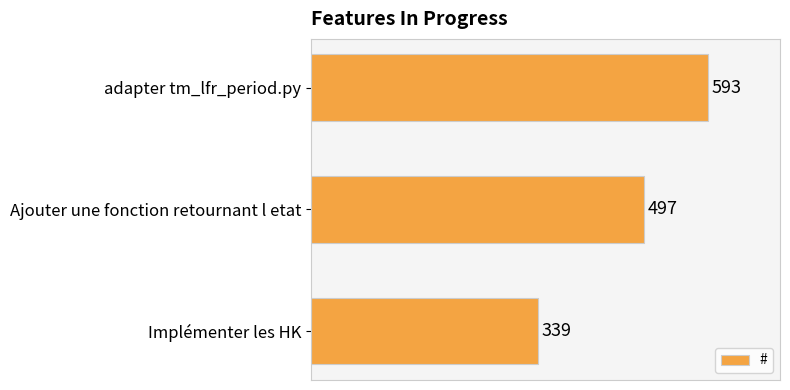

What is the difference between the values at adapter tm_lfr_period.py and Ajouter une fonction retournant l etat?

96